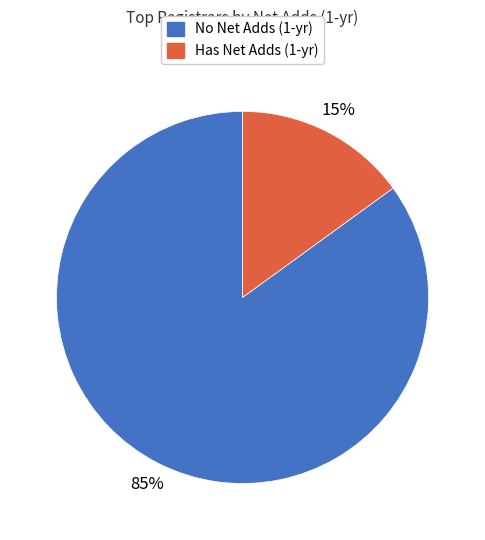

To the nearest percent, what is the difference between the largest and smallest slice percentages?

70%